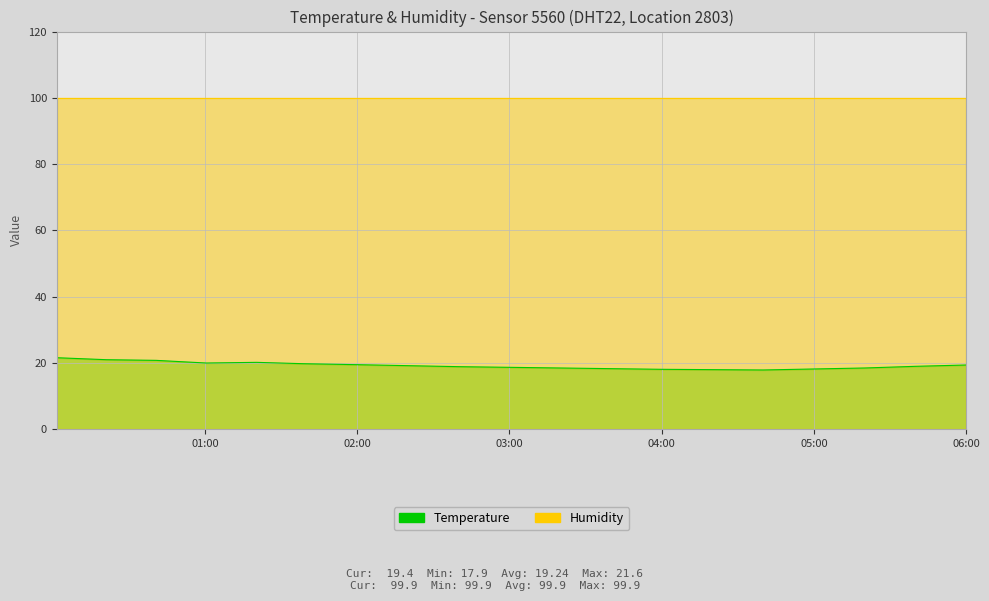

What is the change in value from 2023-07-16T04:20:00 to 2023-07-16T06:00:00?

+1.4